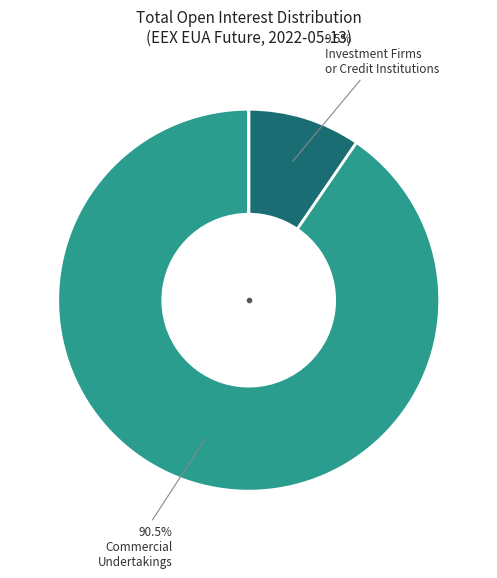

Is there a majority slice in this chart?

Yes